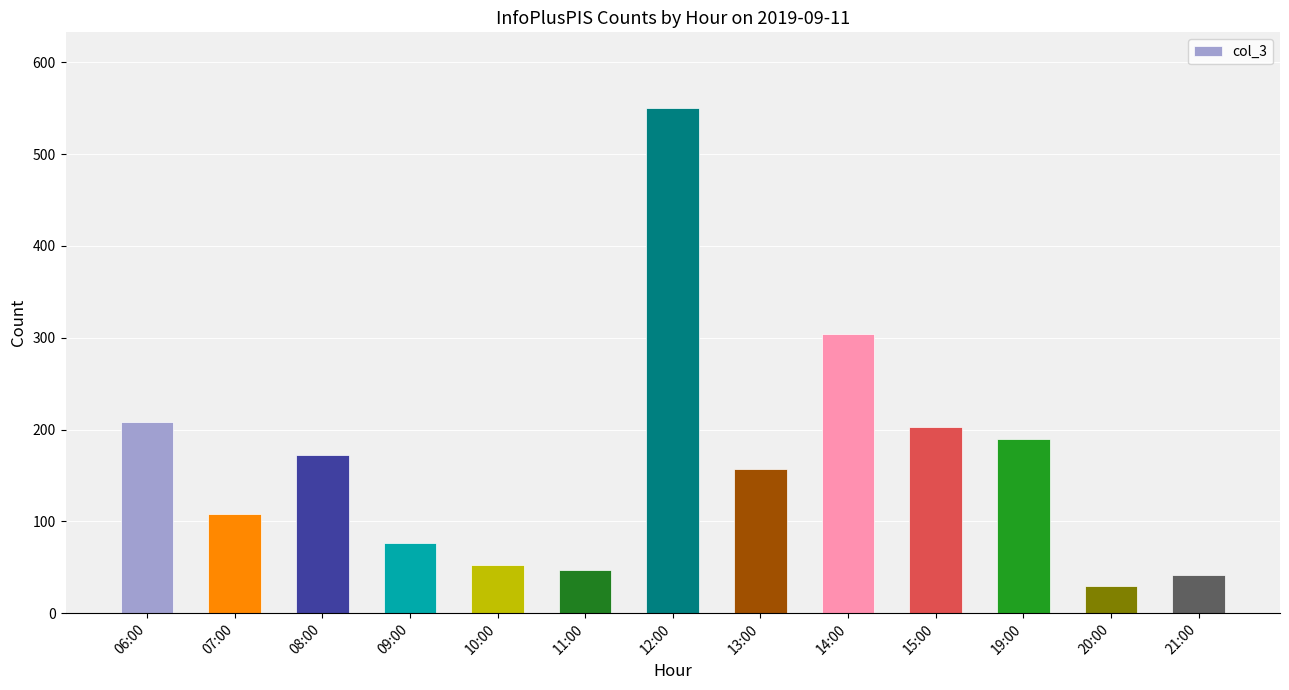

The chart shows a value of 115 at 19:00. True or false?

False